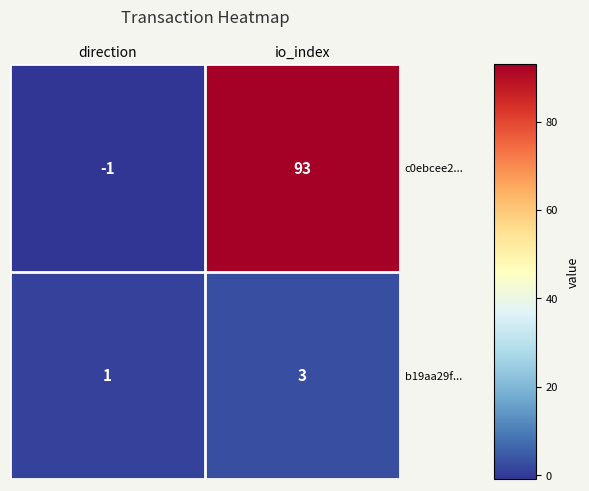

Rank the series by their average value, from highest to lowest.

c0ebcee2..., b19aa29f...